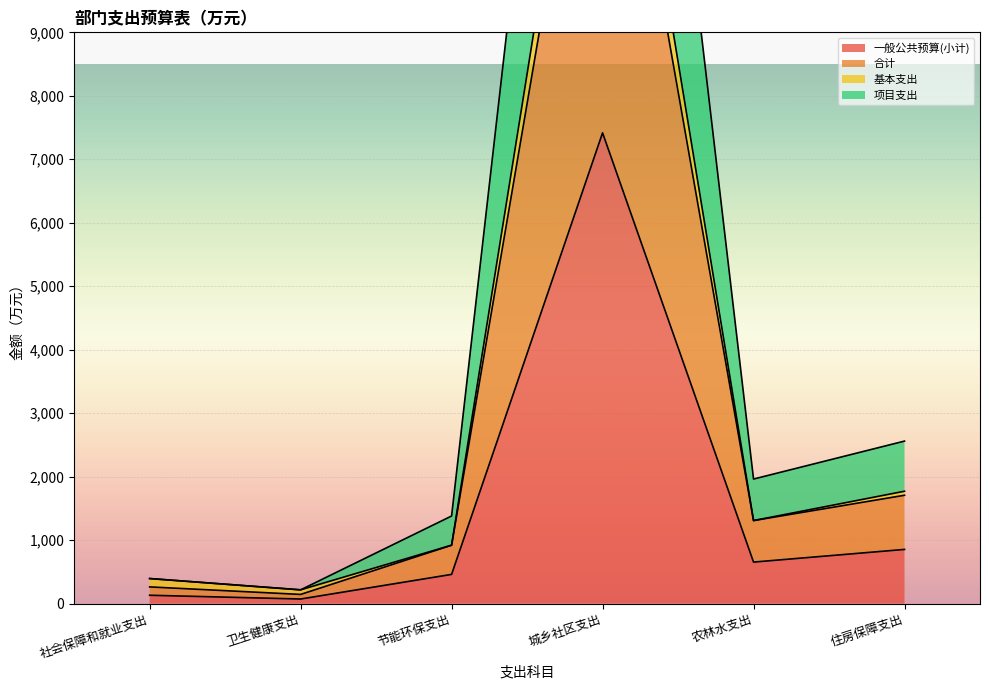

How many data points does each series have?

6